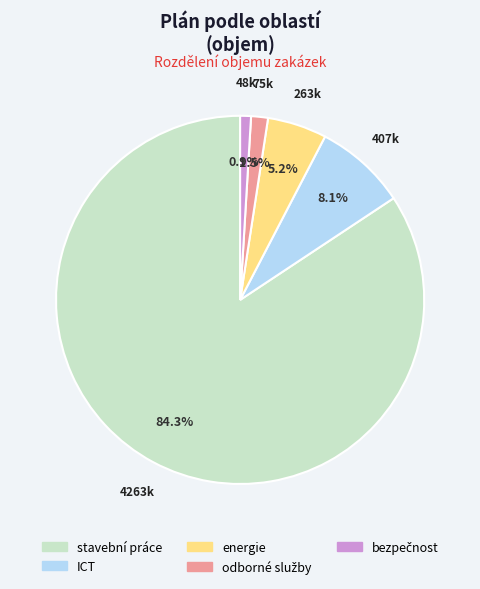

How many segments does this pie chart have?

5